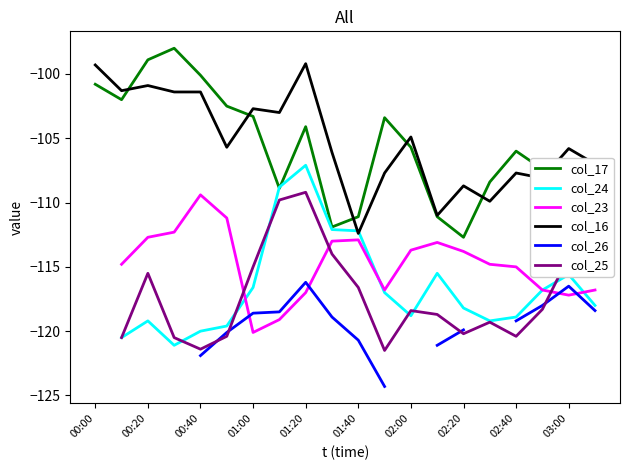

Is this an area chart (filled region under the line)?

No